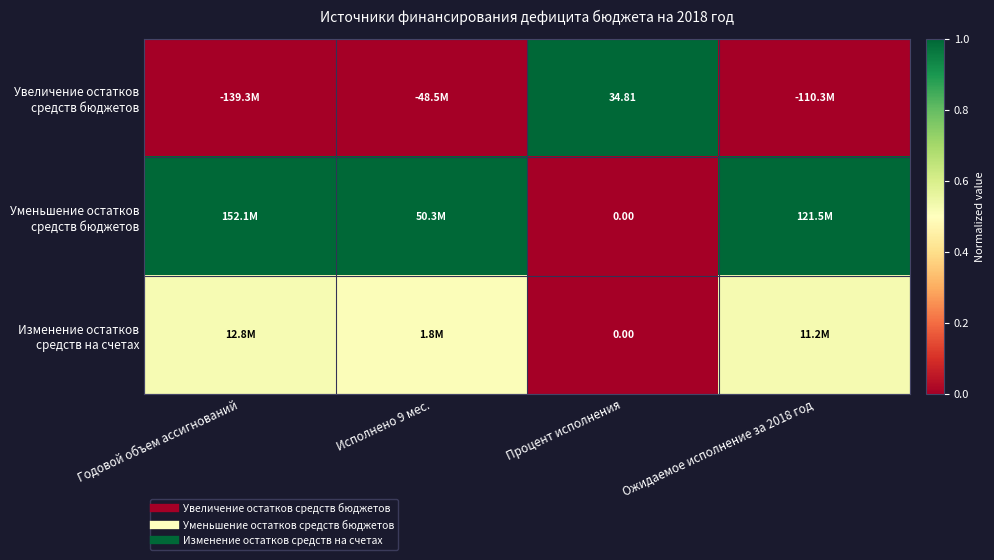

What is the total value across all series at Ожидаемое исполнение за 2018 год?

1.5